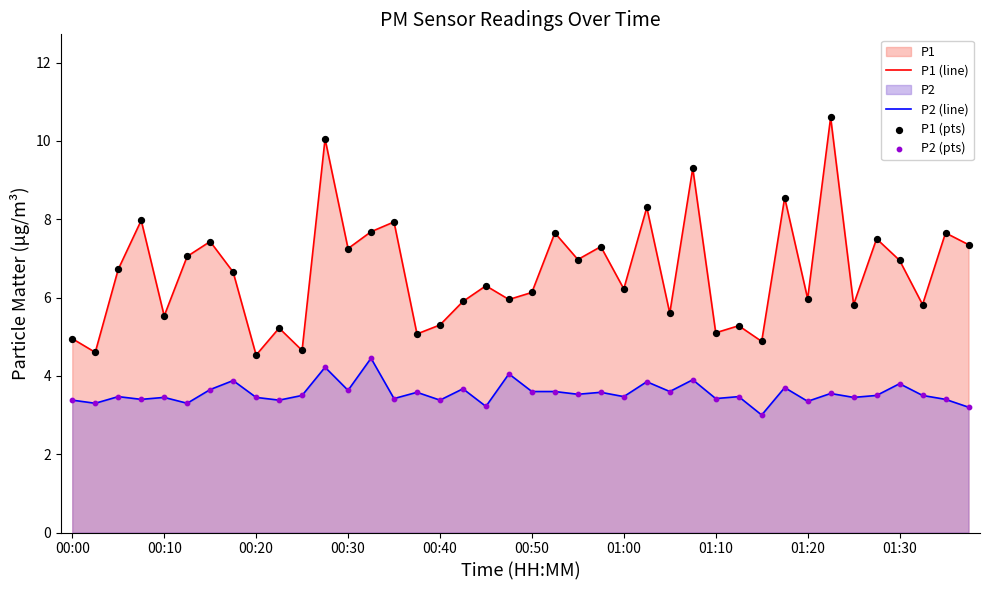

Which series has the largest total across all categories?

P1 (line)